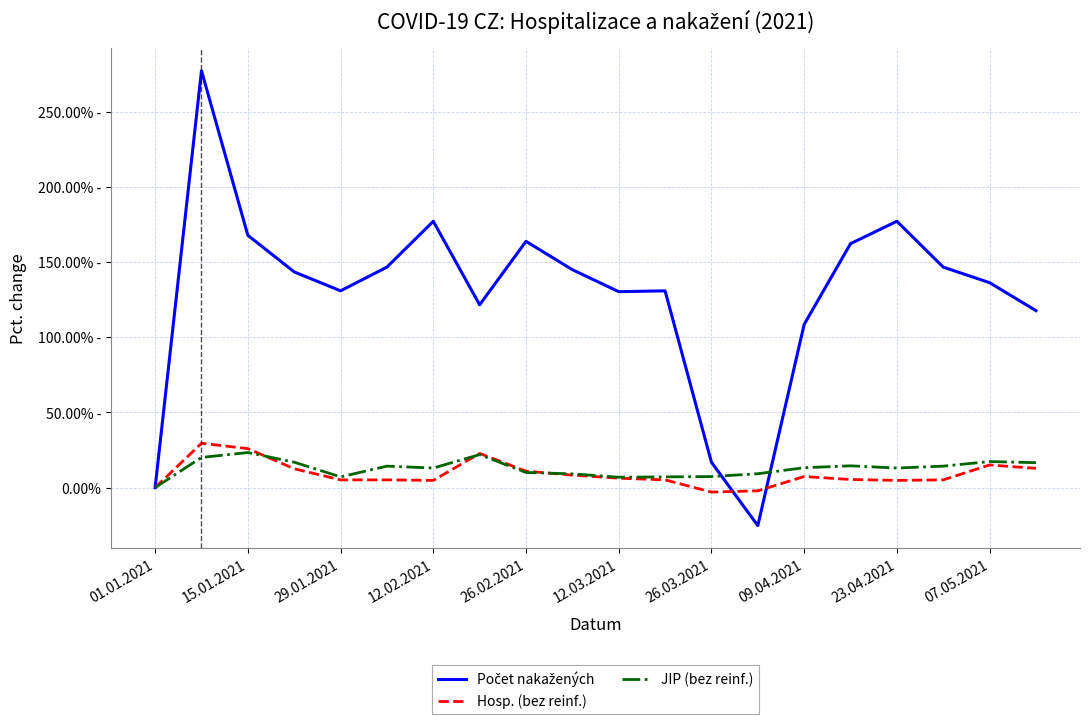

How many lines are shown in the chart?

3